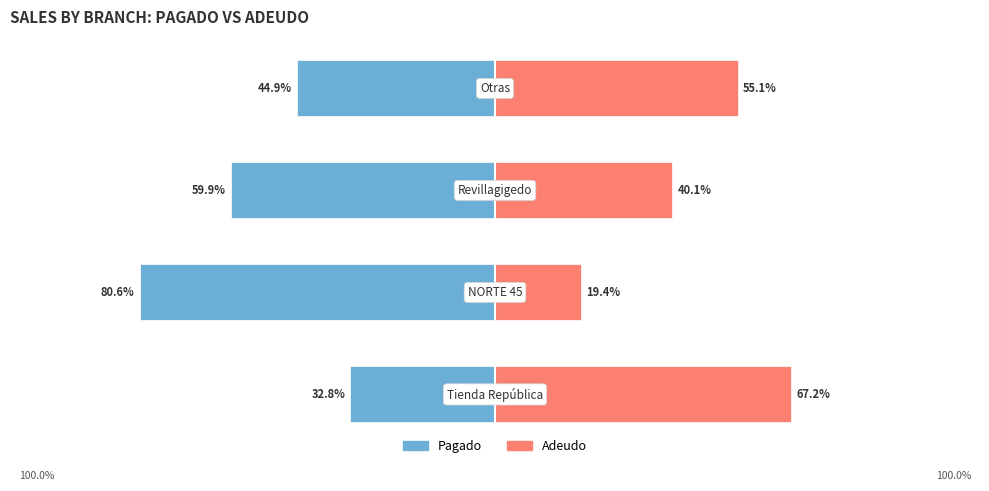

Count the number of data series in this chart.

2